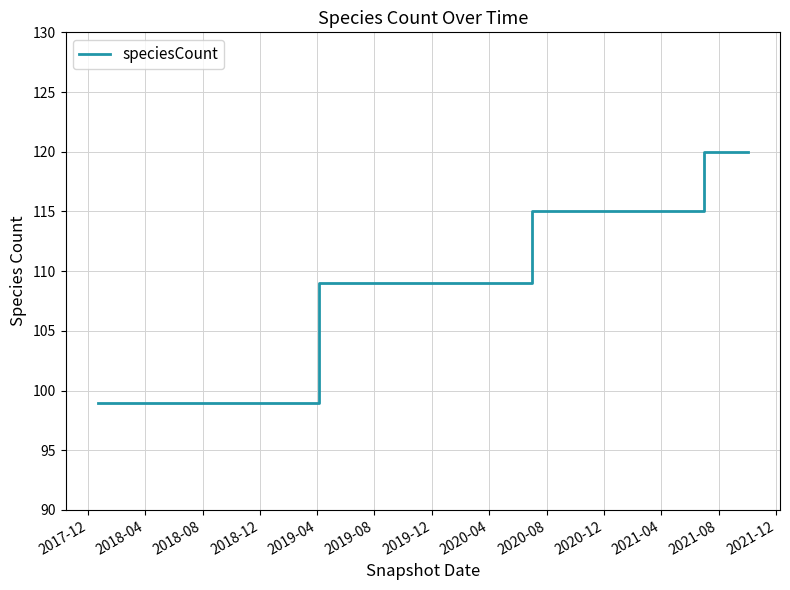

What is the difference between the maximum and minimum values?

21